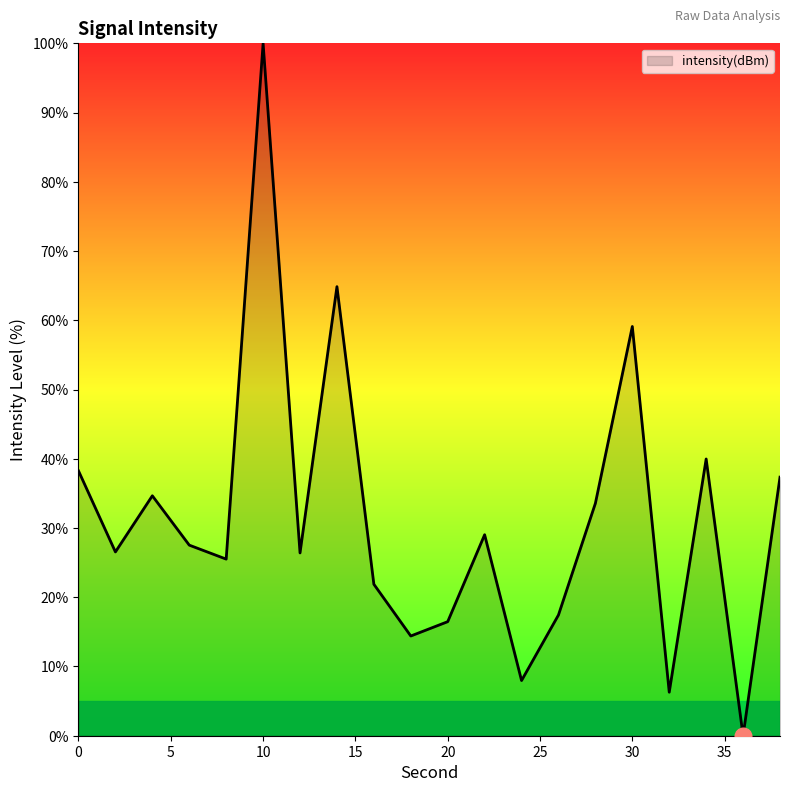

What is the greatest value displayed?

100.0